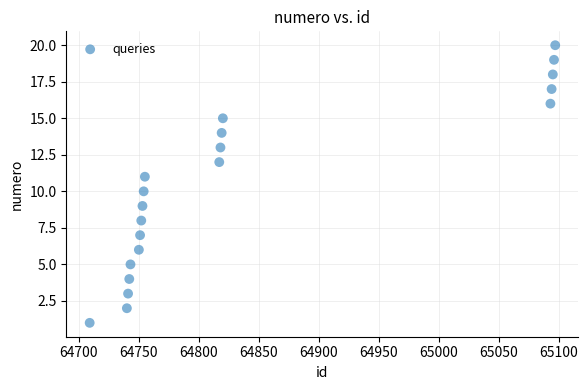

What is the range of X values (max minus min)?

388